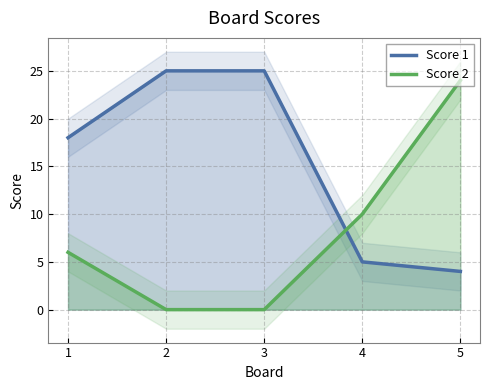

Which category has the lowest value in the Score 1 series?

5